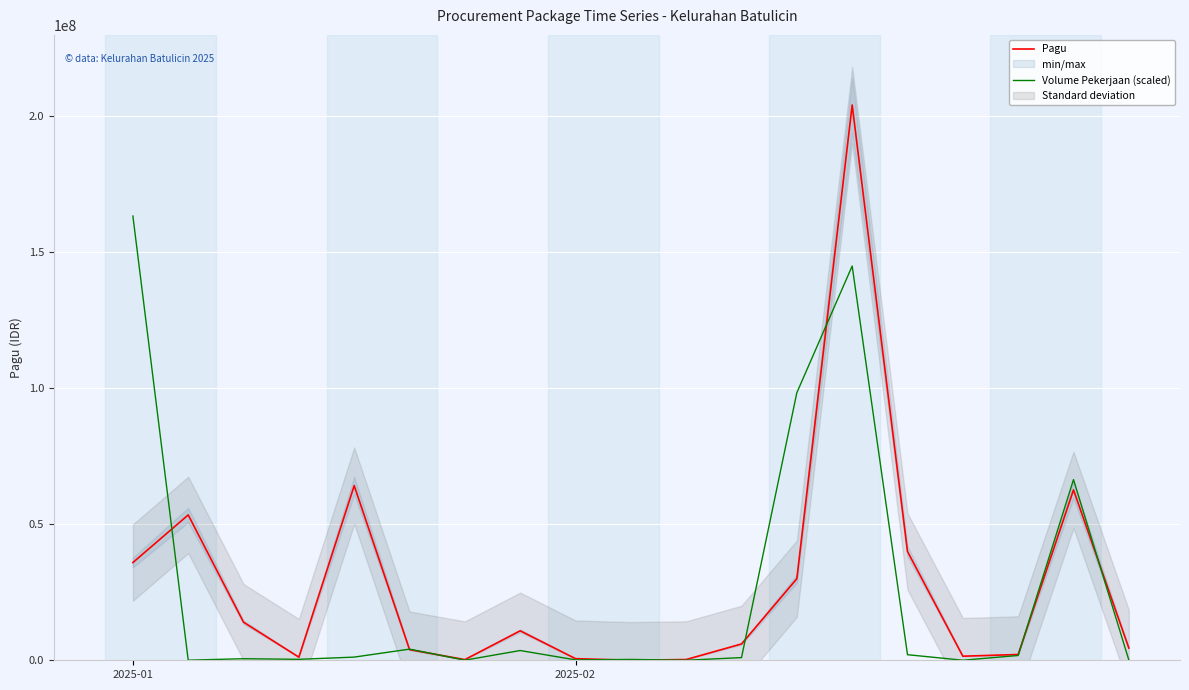

After their last crossing, which series has the higher values: Pagu or Volume Pekerjaan (scaled)?

Pagu